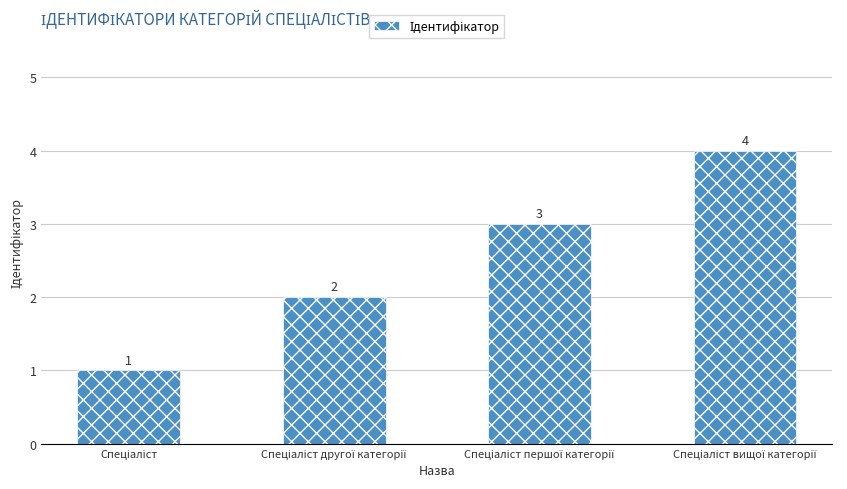

Count the values in the range 2 to 4.

3